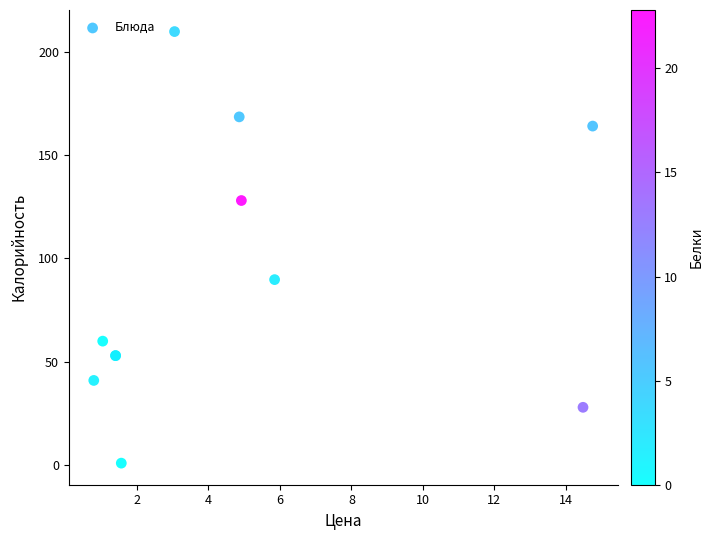

What Y value in the scatter plot is closest to 105?

89.8